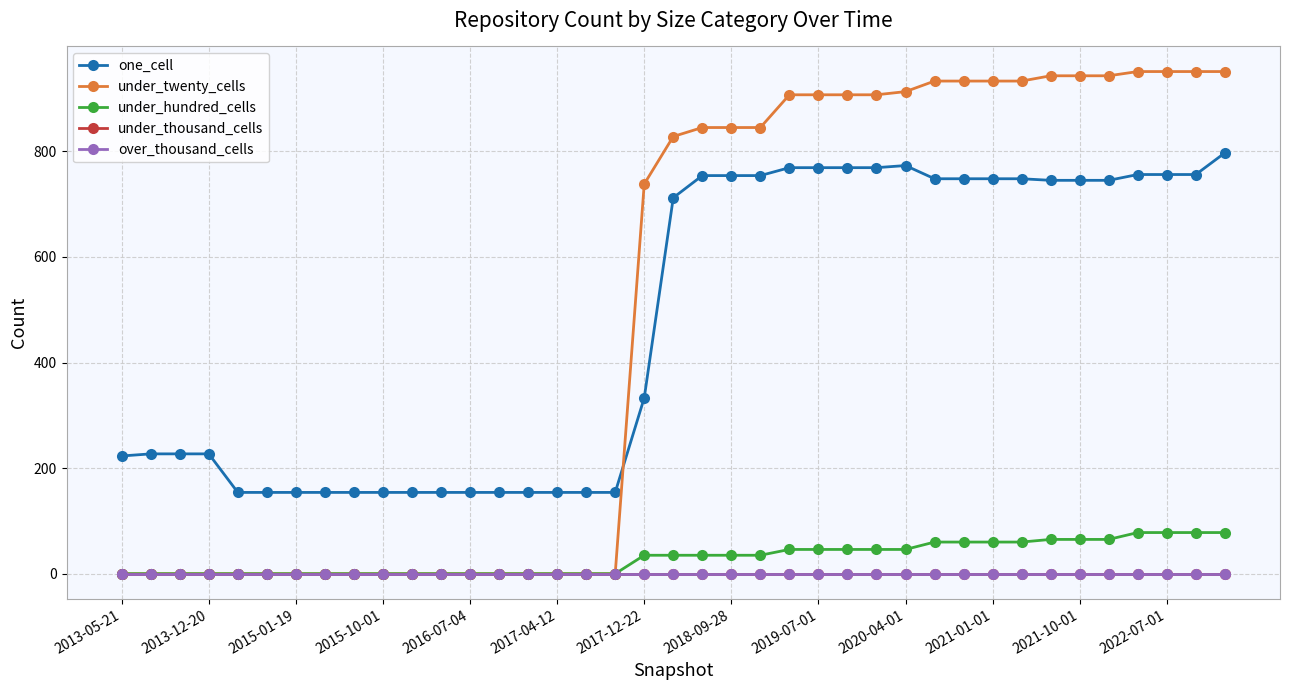

Is this an area chart (filled region under the line)?

No